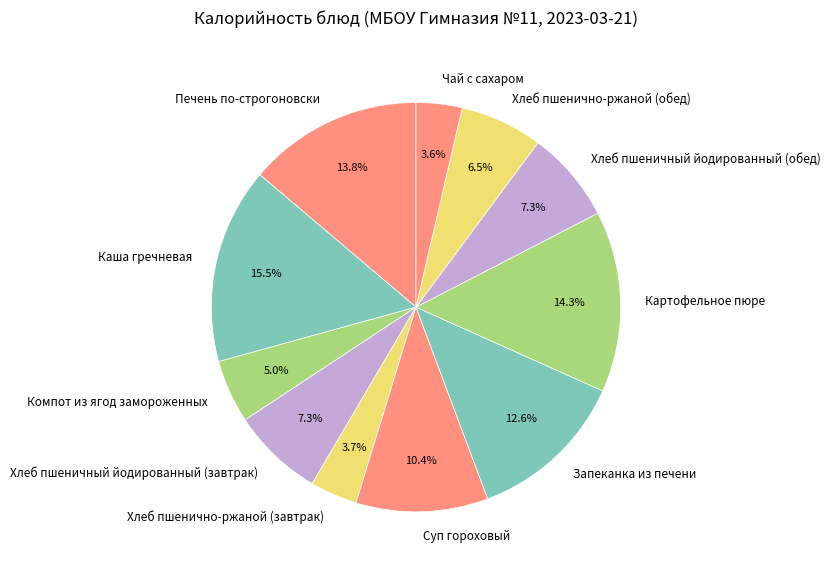

Is it true that Суп гороховый is 10% of the pie?

True